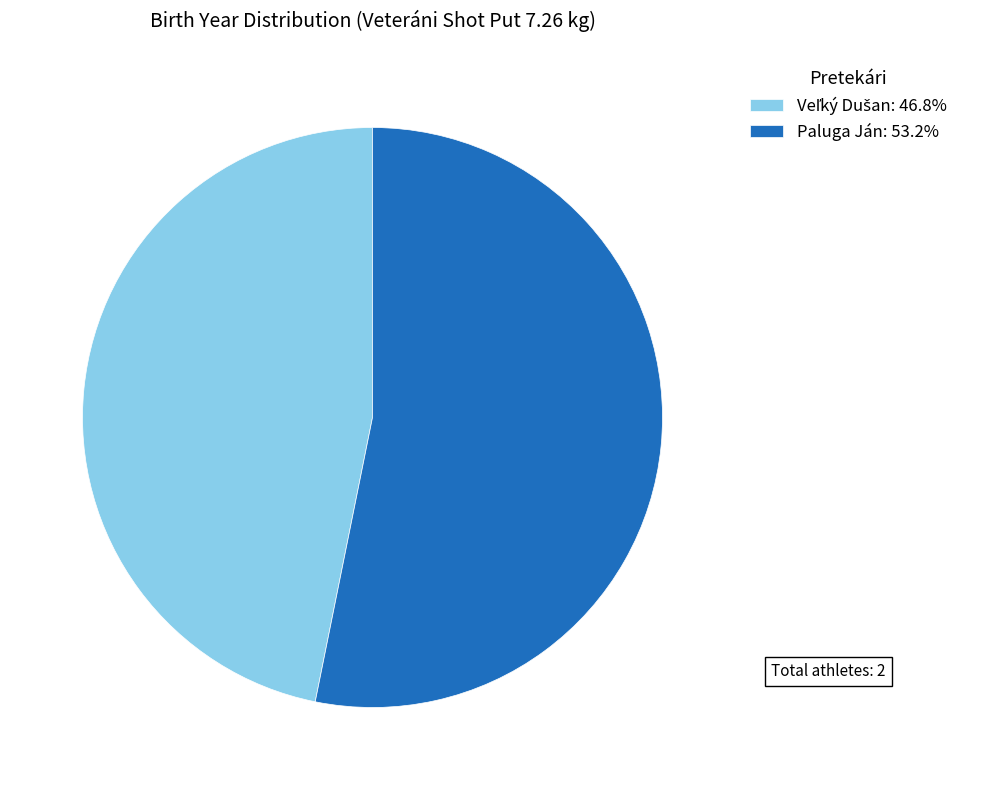

Is it true that Paluga Ján is 41% of the pie?

False